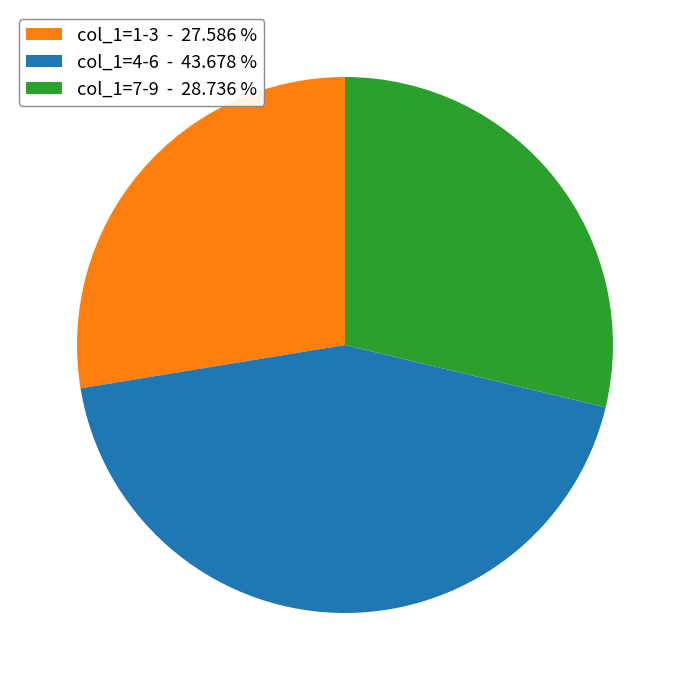

Is there any slice that represents more than half of the pie?

No